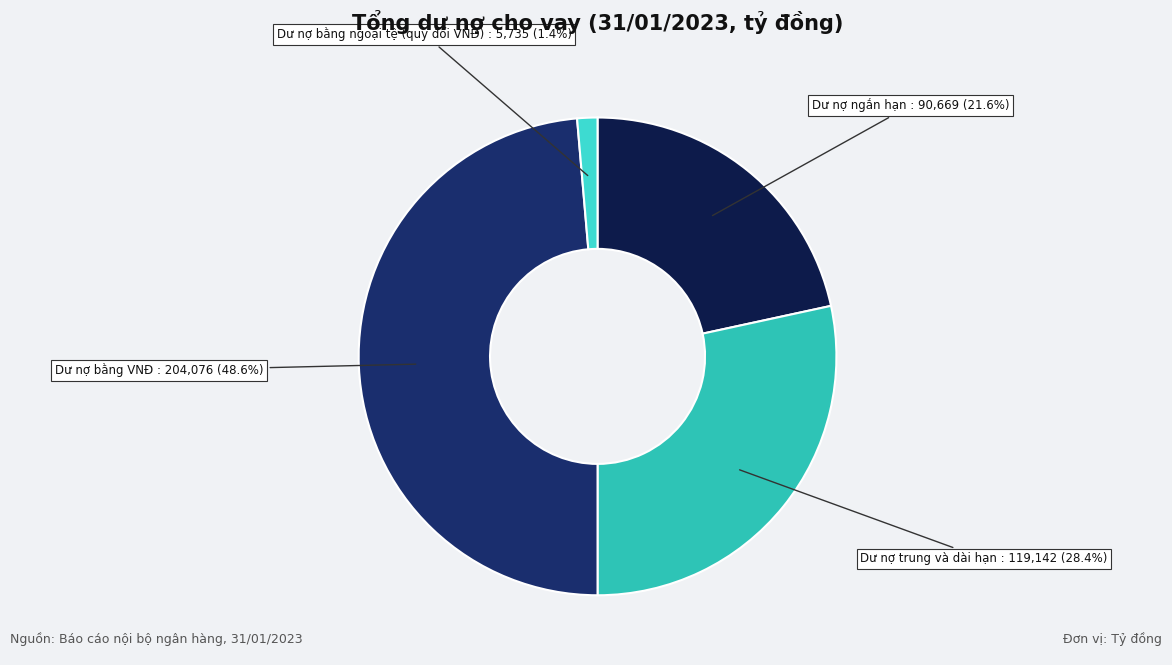

How many slices are in this pie chart?

4